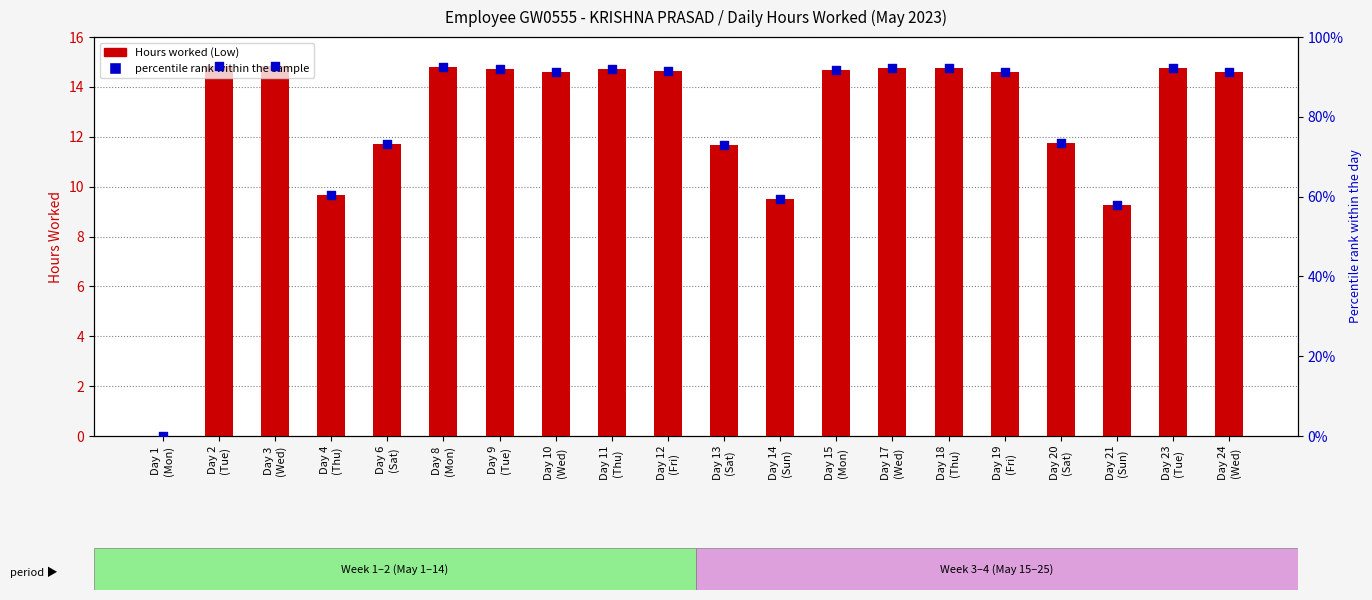

Which series has the largest total across all categories?

Hours worked (Low)